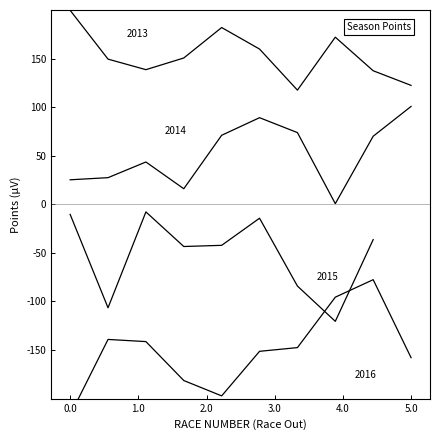

What is the difference between the second highest and second lowest values in the 2016 Season series?

101.6